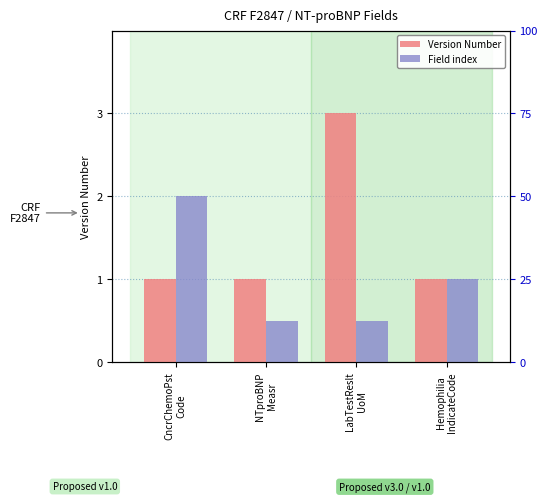

What position from the left is LabTestReslt
UoM?

3